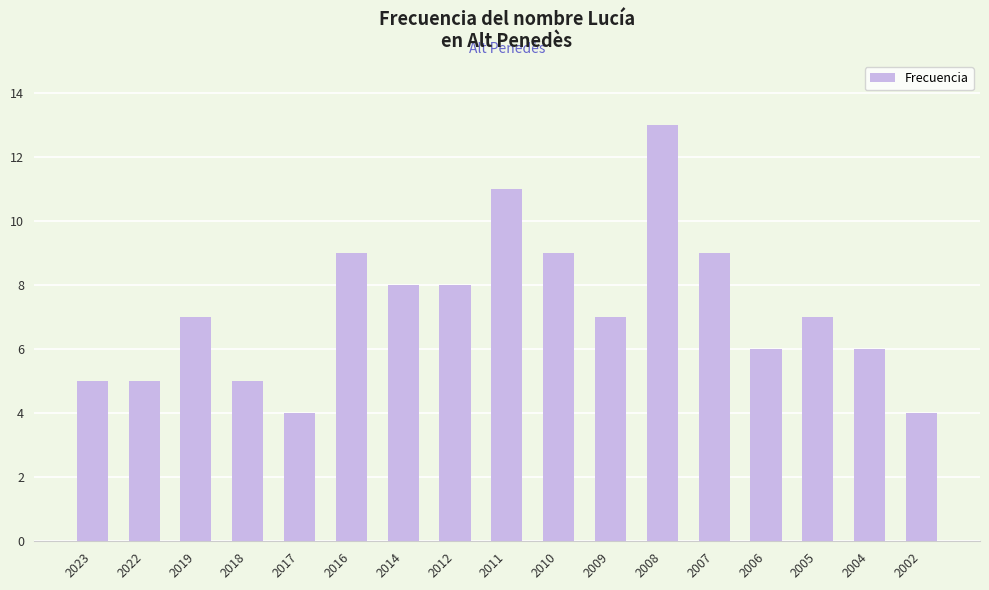

What is the sum of the values at 2005 and 2023?

12